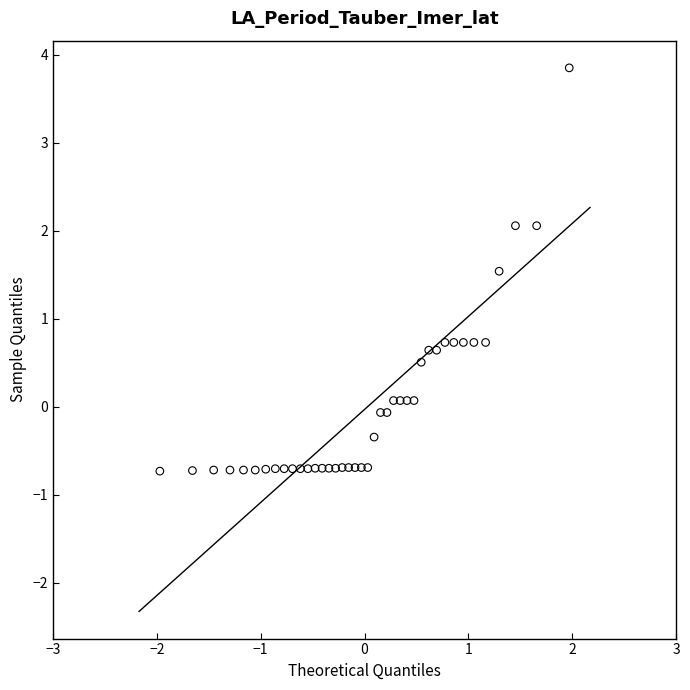

What is the range of X values (max minus min)?

3.9